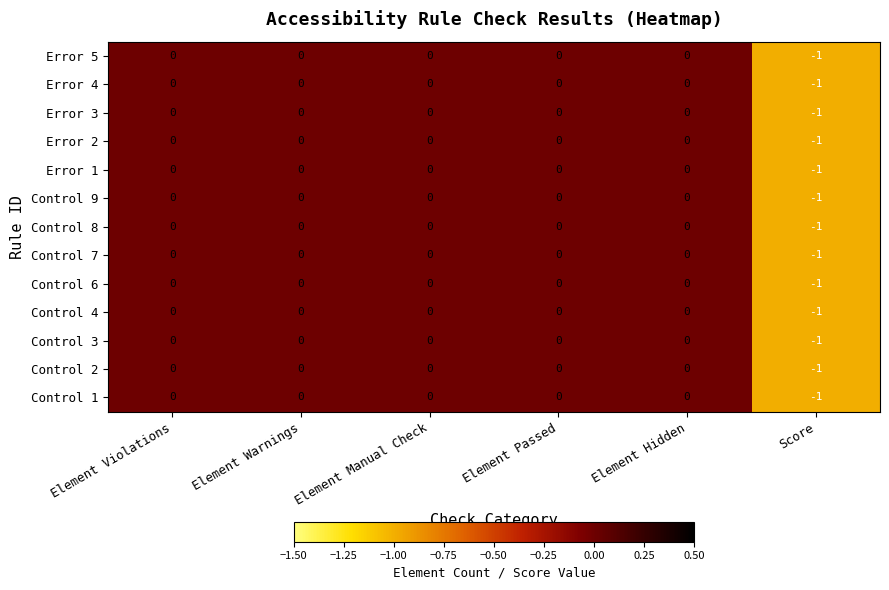

Count the number of categories in the chart.

6